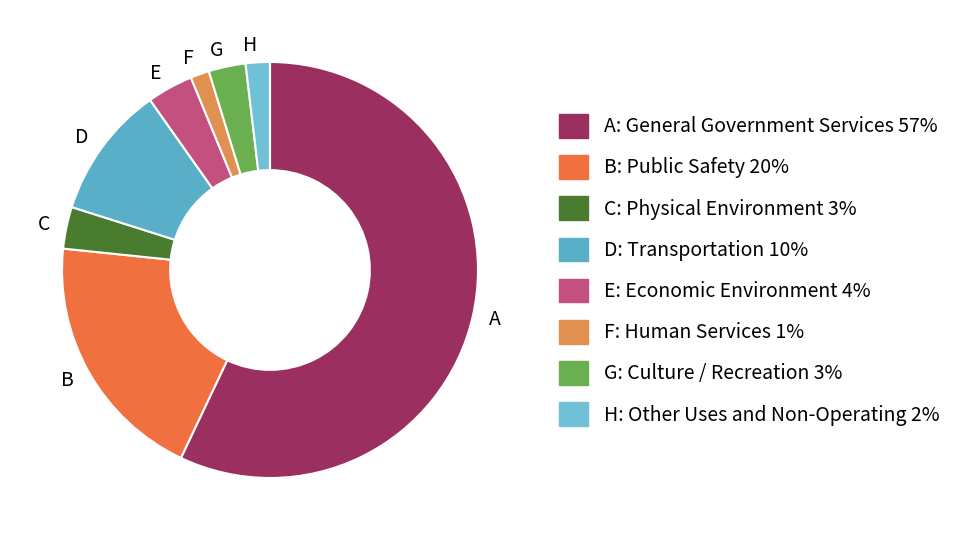

What is the largest slice in the pie chart?

A